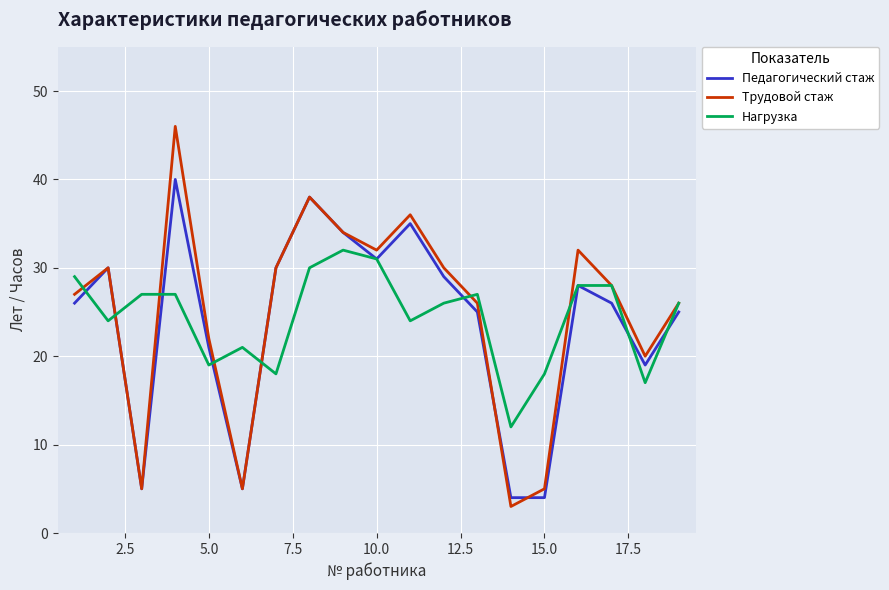

What is the smallest value displayed?

3